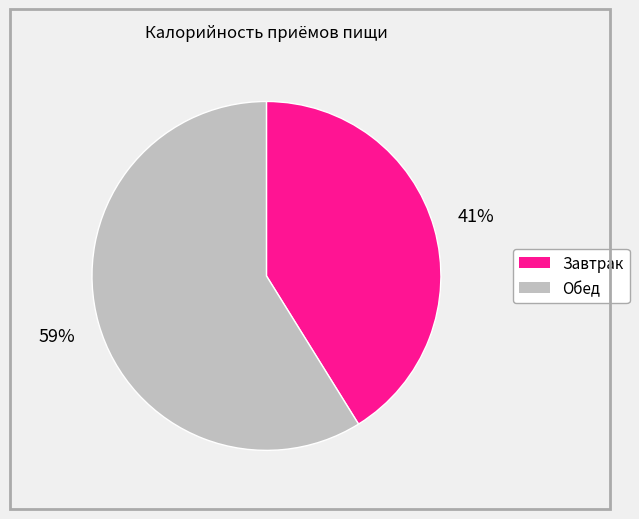

Do Завтрак and Обед together represent more than half of the pie?

Yes